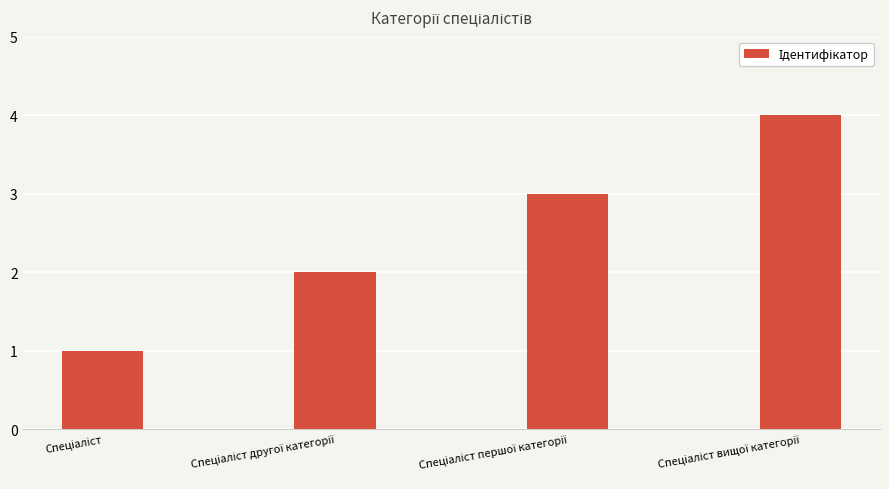

What is the difference between the maximum and minimum values?

3